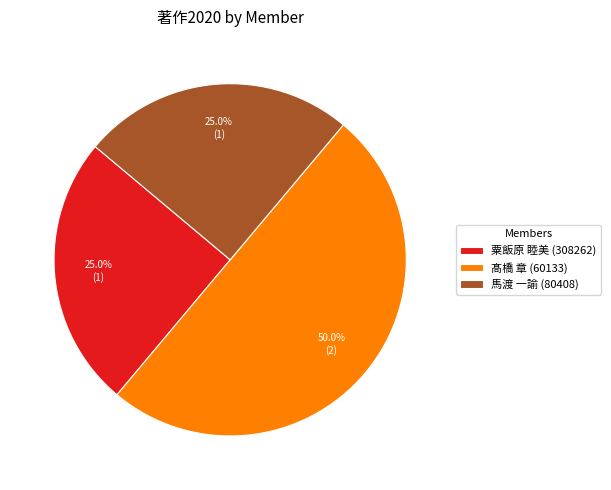

To the nearest percent, what portion does 粟飯原 睦美 (308262) represent?

25%